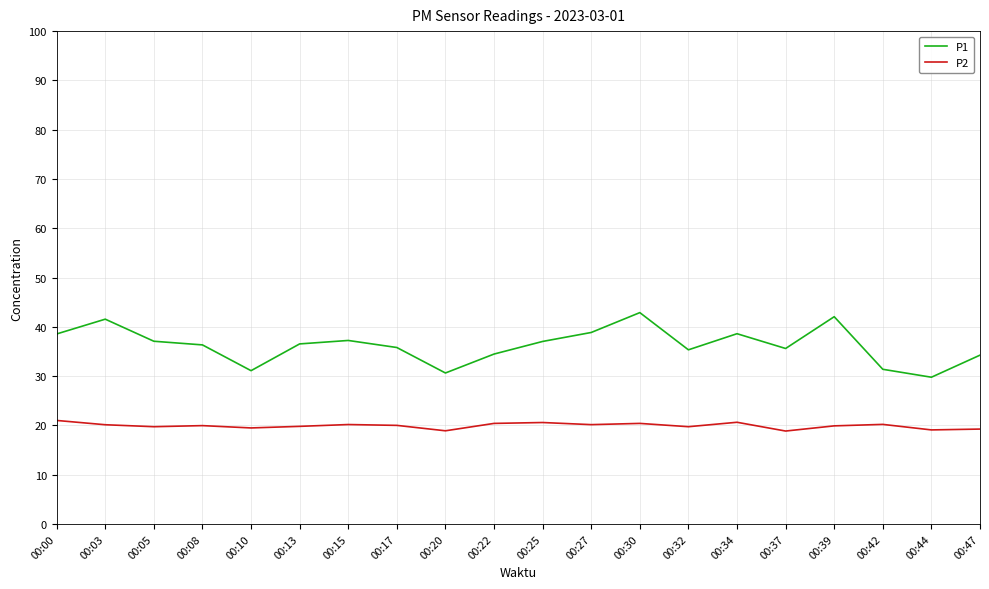

Between 00:30 and 00:44, which series saw the biggest shift?

P1